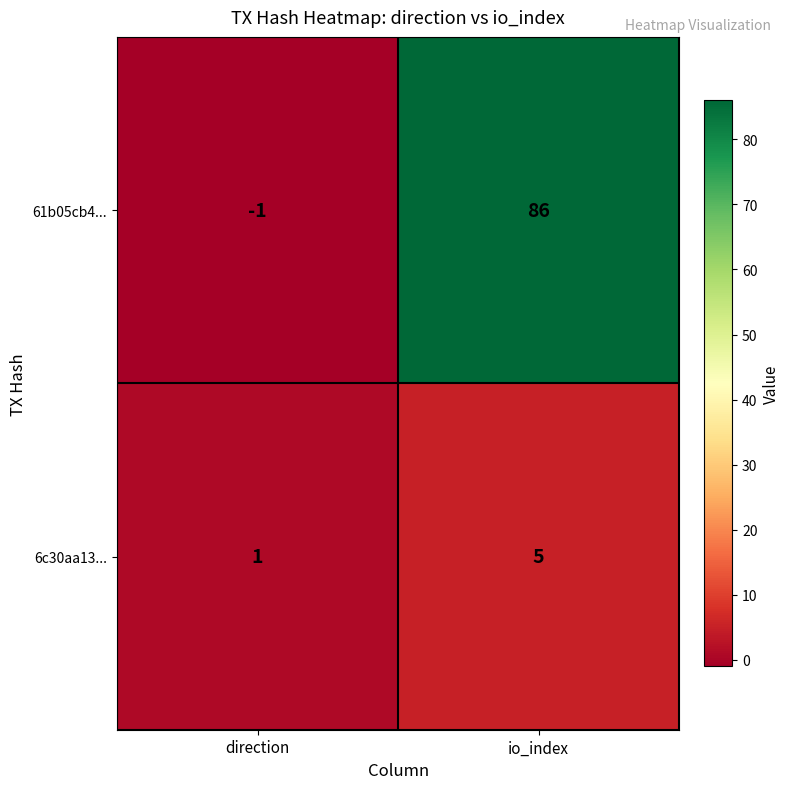

Which series has the largest total across all categories?

61b05cb4...